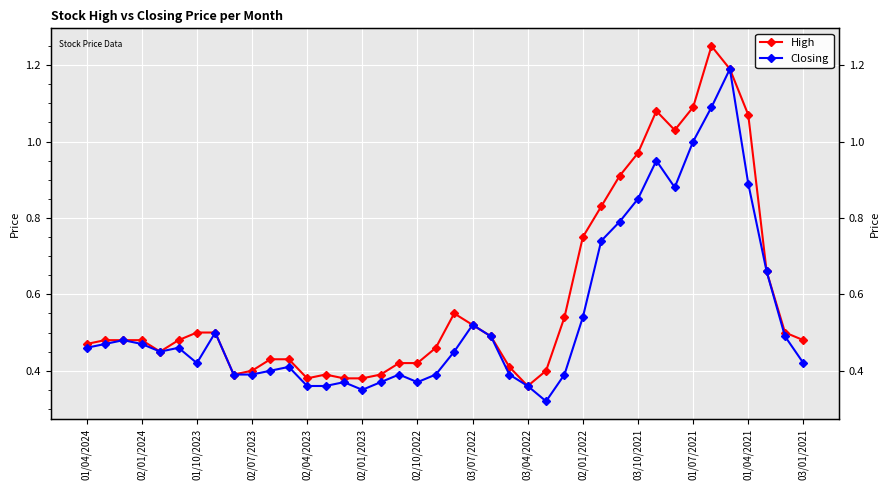

Reading right to left, what are all the values shown in this chart?

High: 0.5	0.5	0.7	1.1	1.2	1.2	1.1	1.0	1.1	1.0	0.9	0.8	0.8	0.5	0.4	0.4	0.4	0.5	0.5	0.6	0.5	0.4	0.4	0.4	0.4	0.4	0.4	0.4	0.4	0.4	0.4	0.4	0.5	0.5	0.5	0.5	0.5	0.5	0.5	0.5
Closing: 0.4	0.5	0.7	0.9	1.2	1.1	1.0	0.9	0.9	0.8	0.8	0.7	0.5	0.4	0.3	0.4	0.4	0.5	0.5	0.5	0.4	0.4	0.4	0.4	0.3	0.4	0.4	0.4	0.4	0.4	0.4	0.4	0.5	0.4	0.5	0.5	0.5	0.5	0.5	0.5